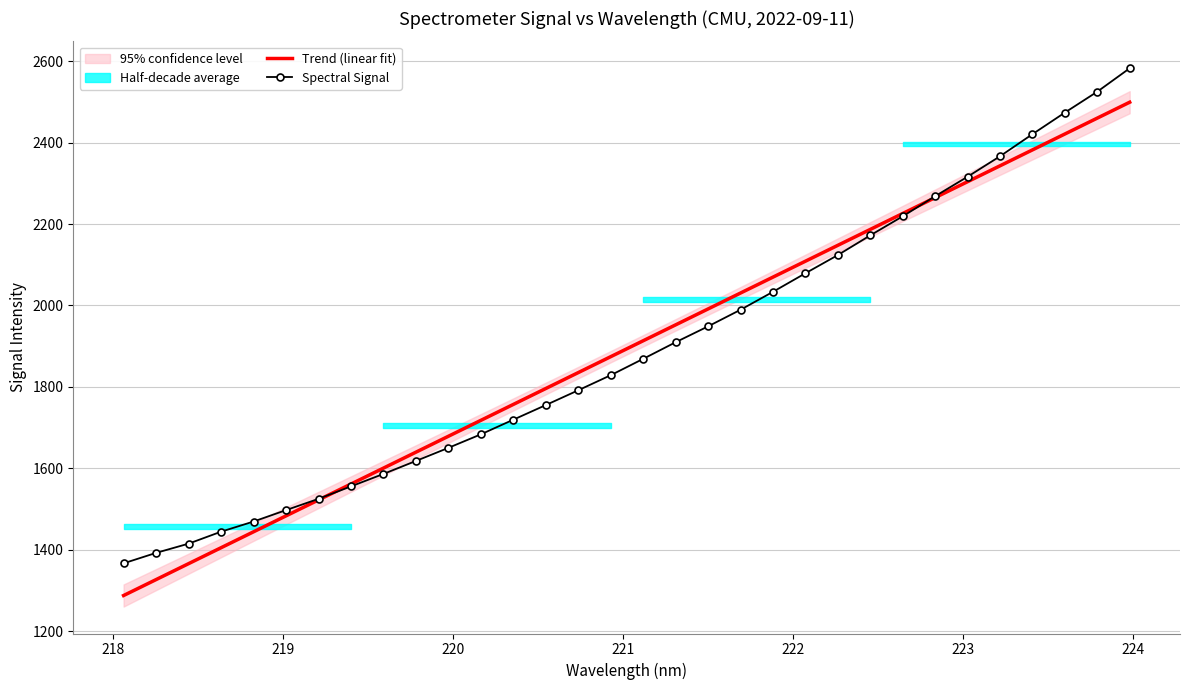

What is the maximum value for Trend (linear fit)?

2499.2